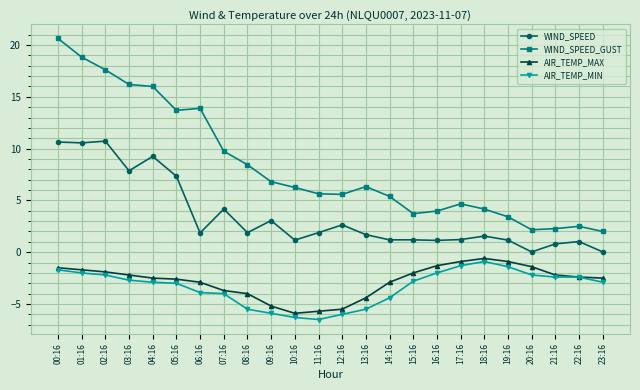

True or false: WIND_SPEED and AIR_TEMP_MIN cross at least once.

False